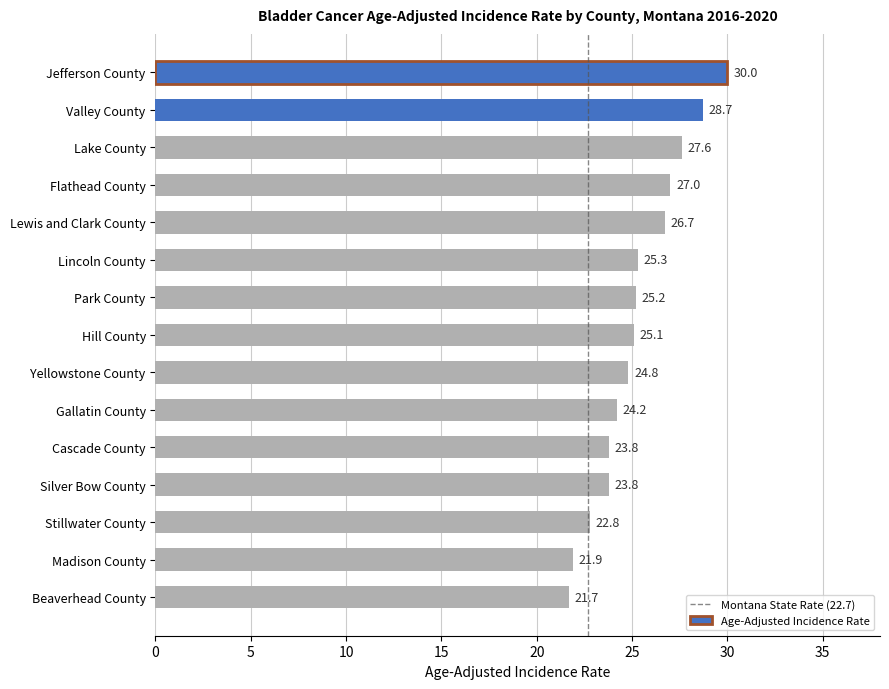

Reading top to bottom, transcribe all the data shown in this chart.

30.0	28.7	27.6	27.0	26.7	25.3	25.2	25.1	24.8	24.2	23.8	23.8	22.8	21.9	21.7